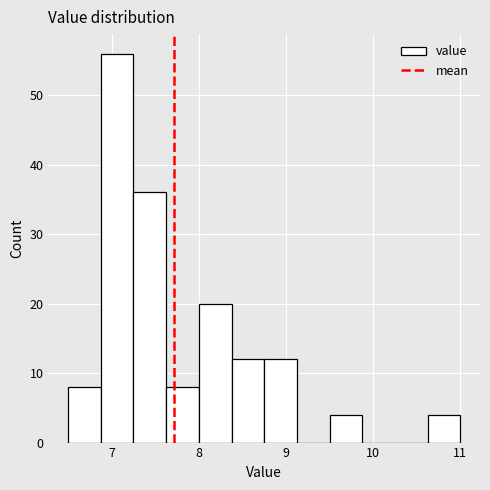

Read against the x-axis, roughly where is the centre of the tallest bar?

7.1